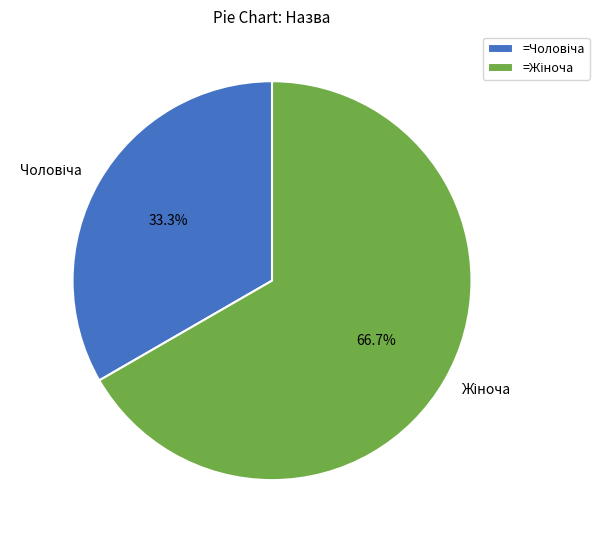

Is there any slice that represents more than half of the pie?

Yes